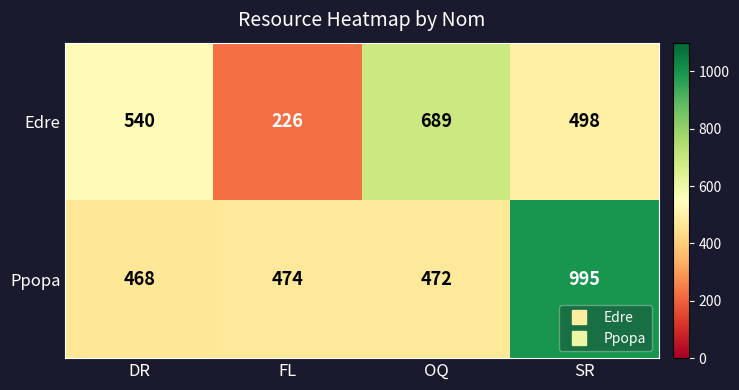

Reading right to left, what are all the values shown in this chart?

Edre: SR=498	OQ=689	FL=226	DR=540
Ppopa: SR=995	OQ=472	FL=474	DR=468